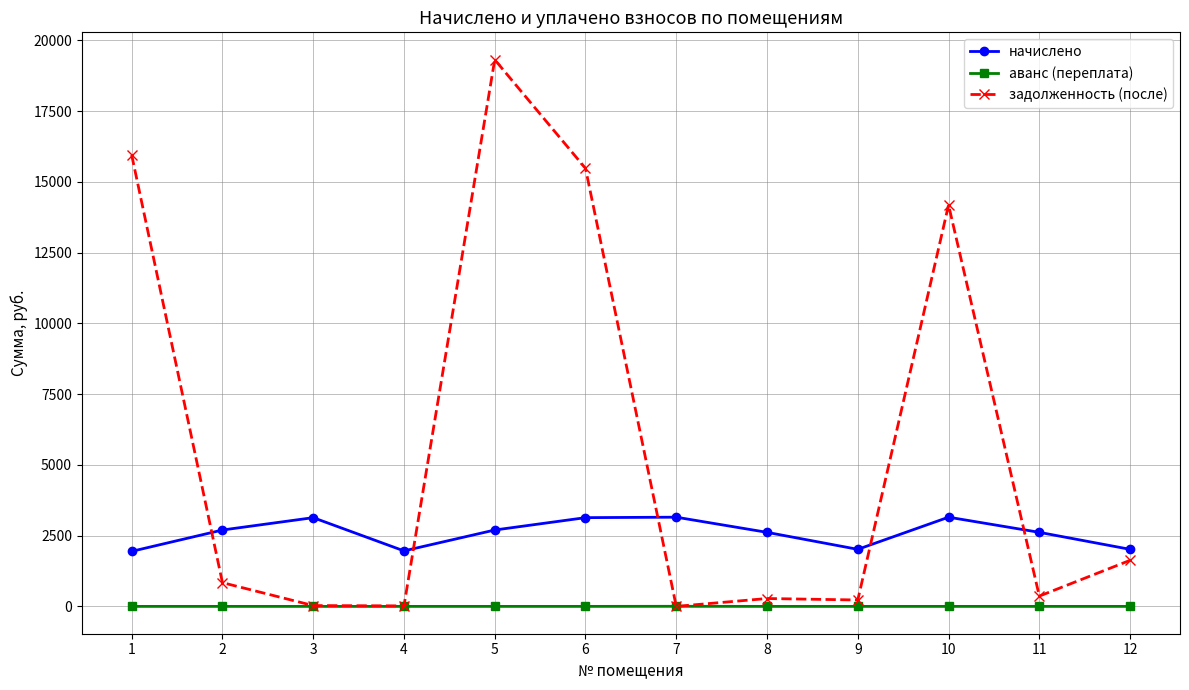

How many interior local valleys does the начислено series have?

2